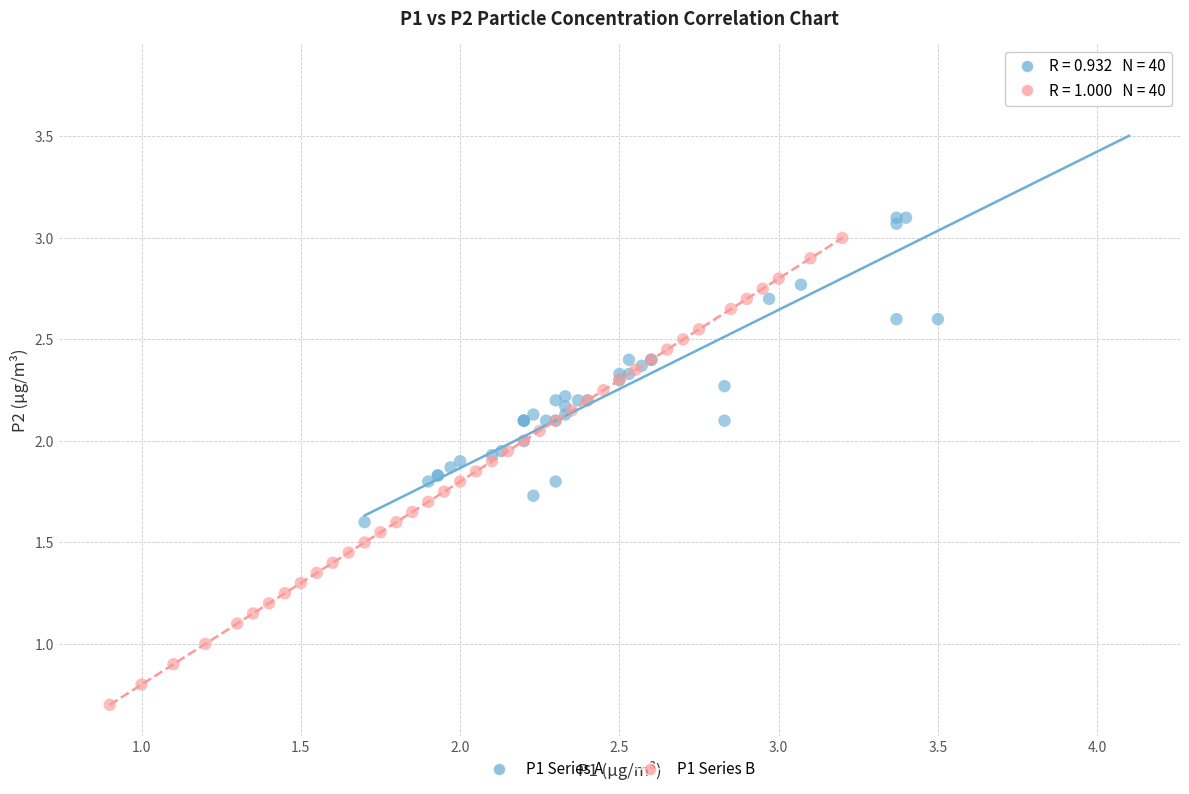

Which series reaches the minimum Y coordinate?

P1 Series B